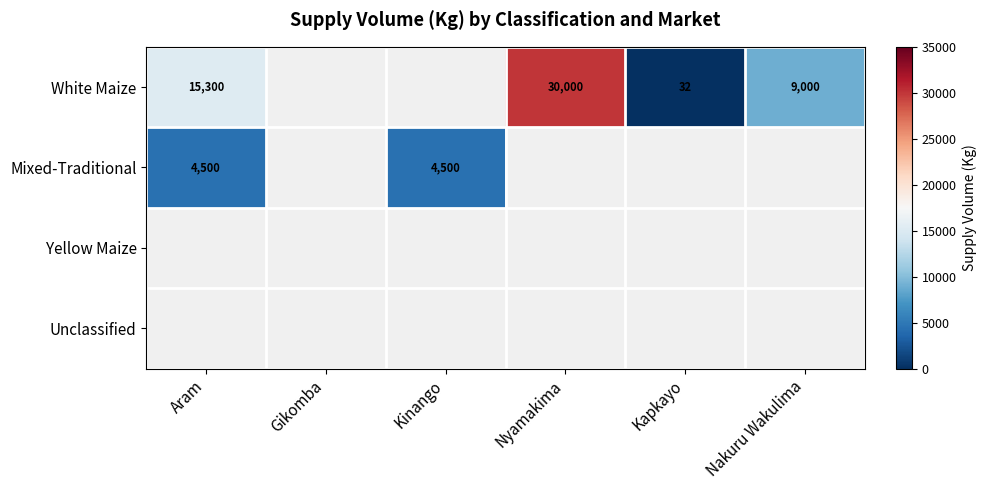

True or false: Mixed-Traditional has a value of 1222 at Kinango.

False